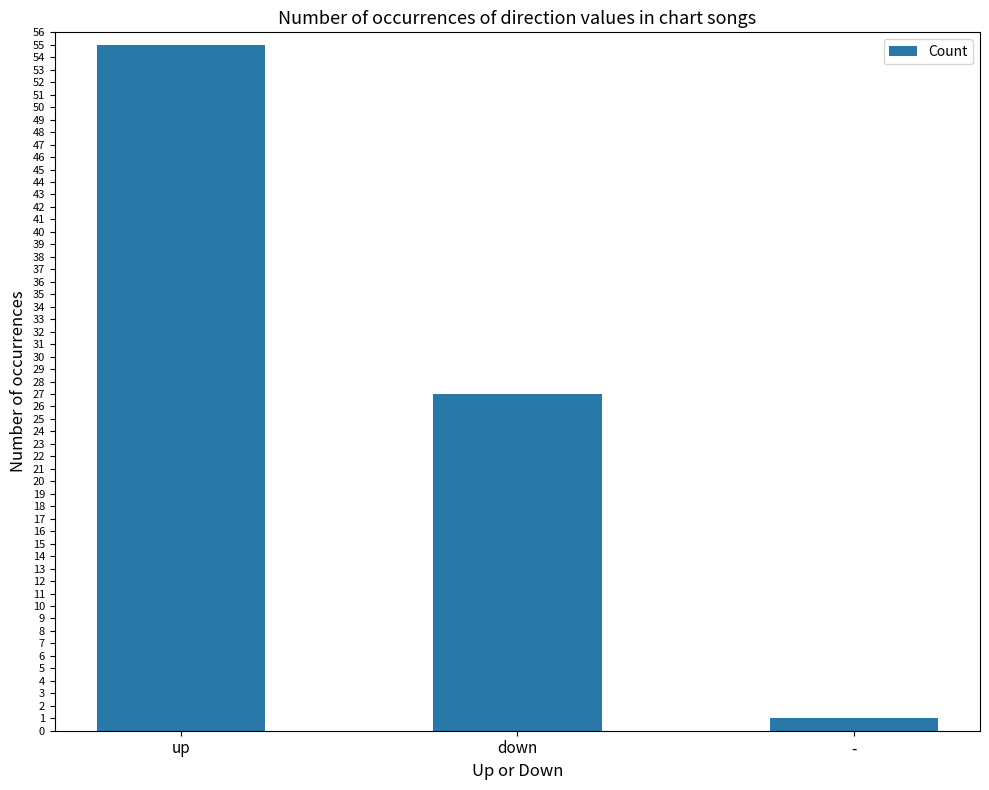

Rank the categories by value from highest to lowest.

up, down, -